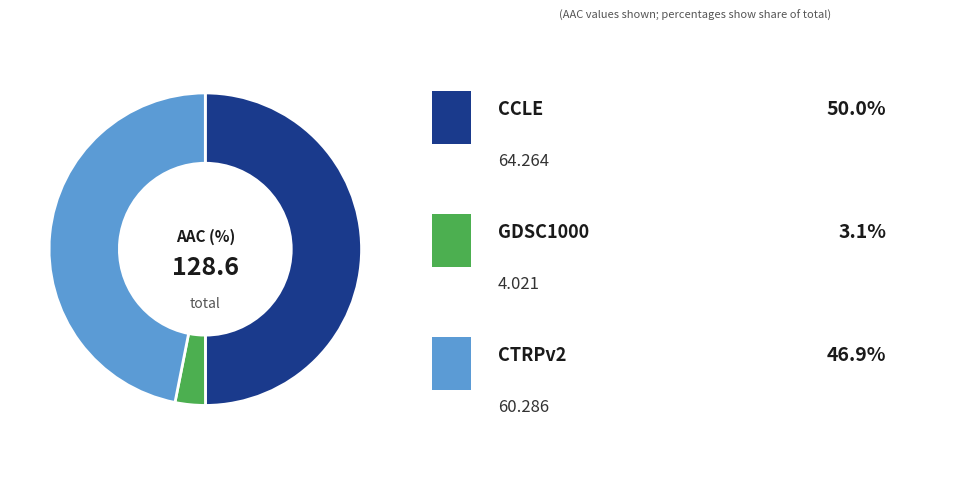

Rank the categories by value from lowest to highest.

GDSC1000, CTRPv2, CCLE